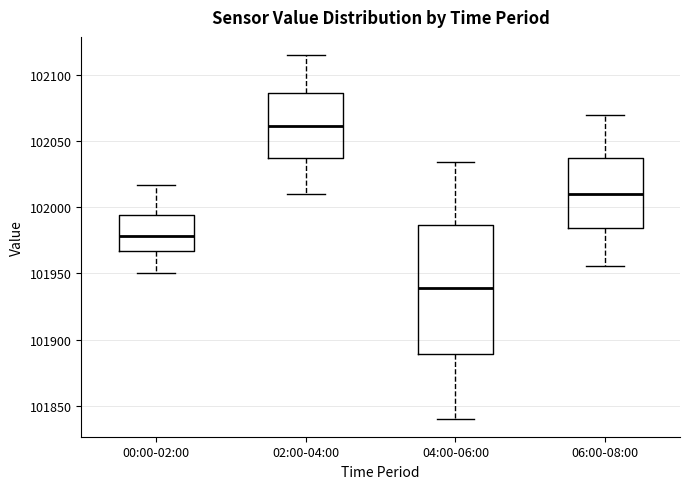

Reading left to right, read every box against the y-axis: the position of its median line, the range the box covers, and the ends of its whiskers. The values are not printed on the chart, so give them approximately, as read against the axis.

00:00-02:00: median 101980, box 101965 to 101995, whiskers 101950 to 102015
02:00-04:00: median 102060, box 102040 to 102085, whiskers 102010 to 102115
04:00-06:00: median 101940, box 101890 to 101985, whiskers 101840 to 102035
06:00-08:00: median 102010, box 101985 to 102035, whiskers 101955 to 102070